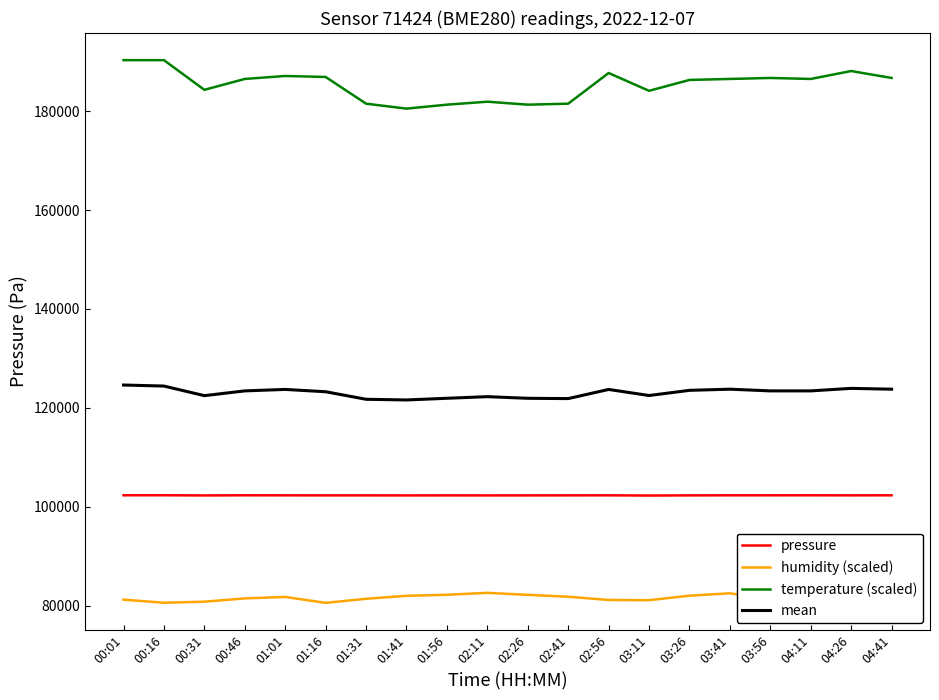

What is the difference between the maximum and minimum values in the temperature (scaled) series?

9800.0